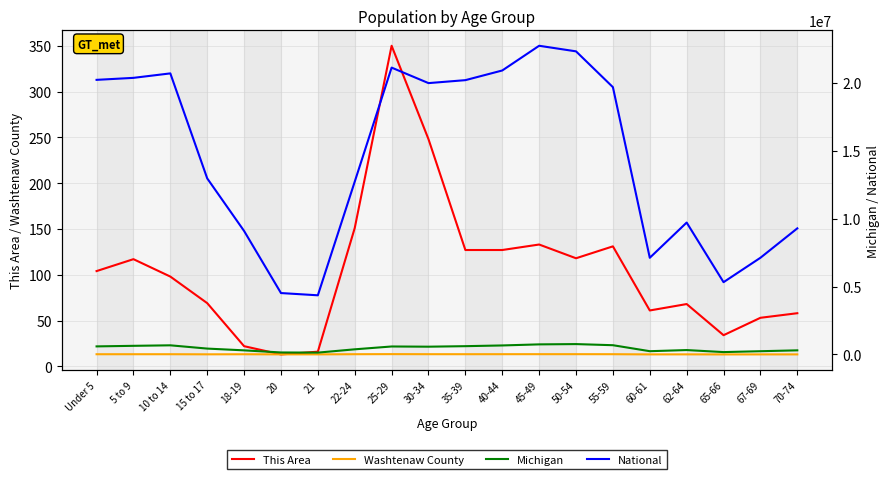

What is the average value of the Michigan series?

462341